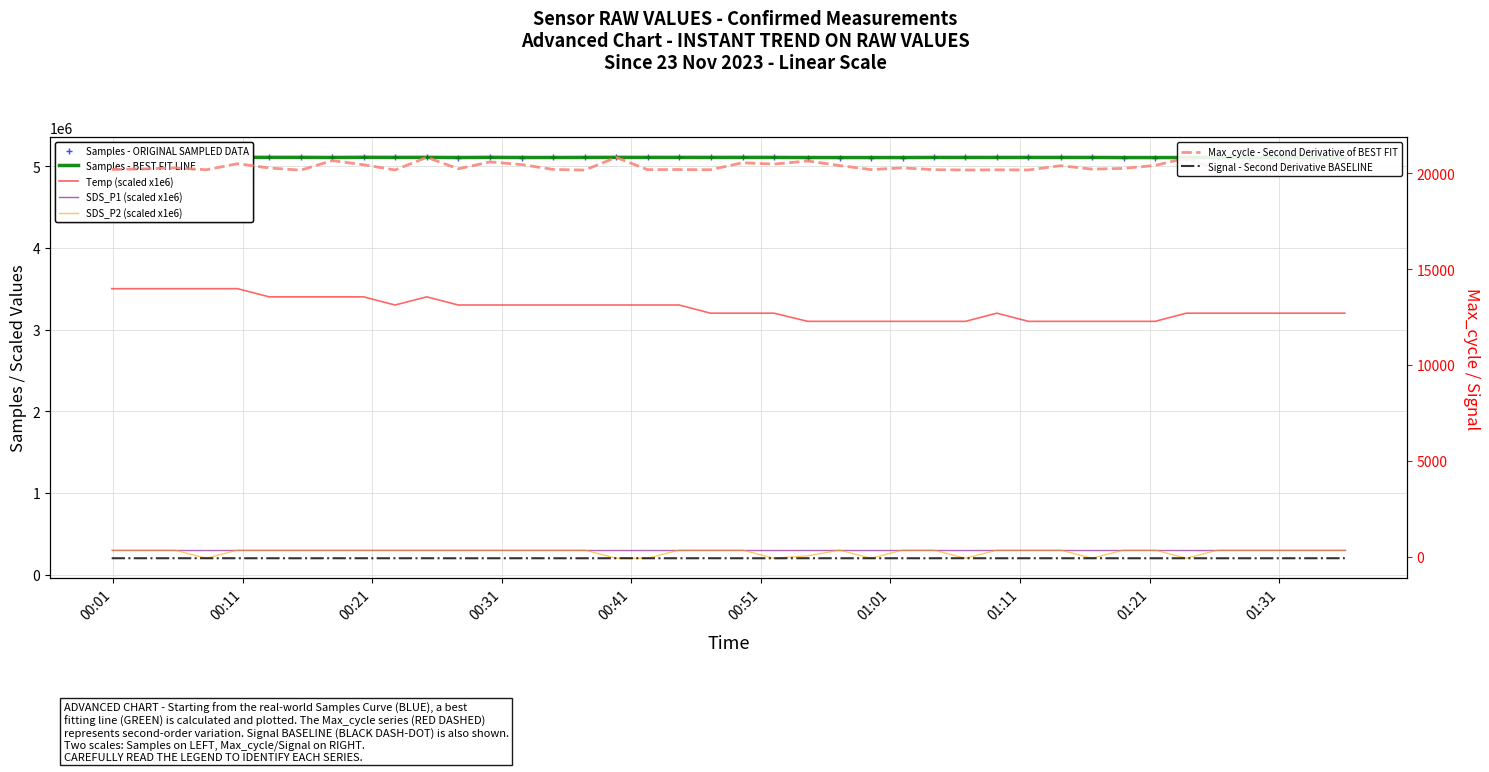

Count the number of categories in the chart.

40